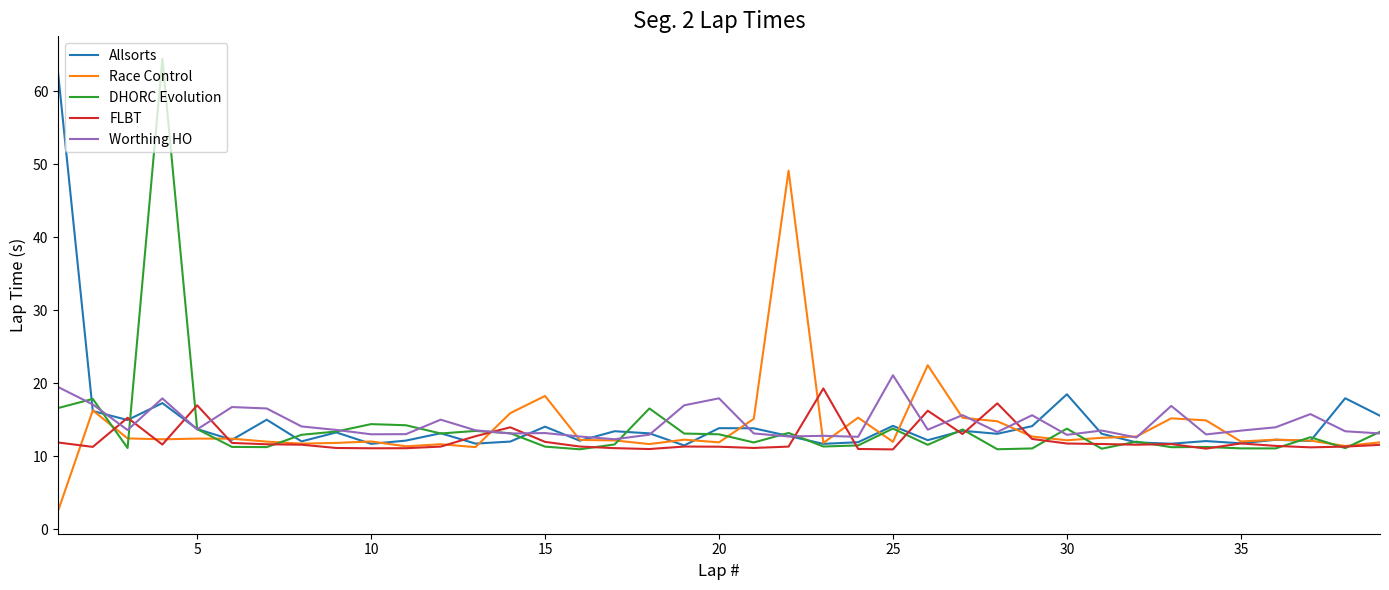

How many lines are shown in the chart?

5